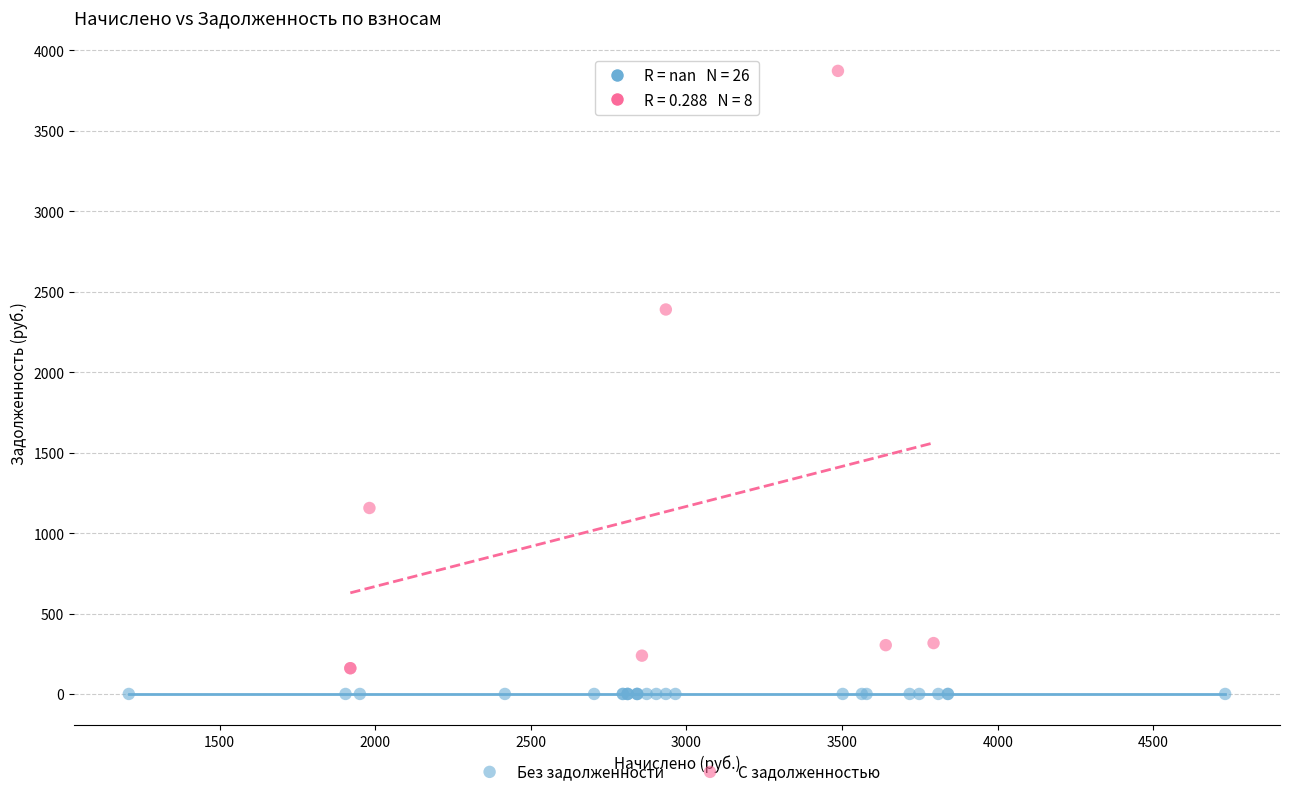

Which series contains the highest Y value?

С задолженностью